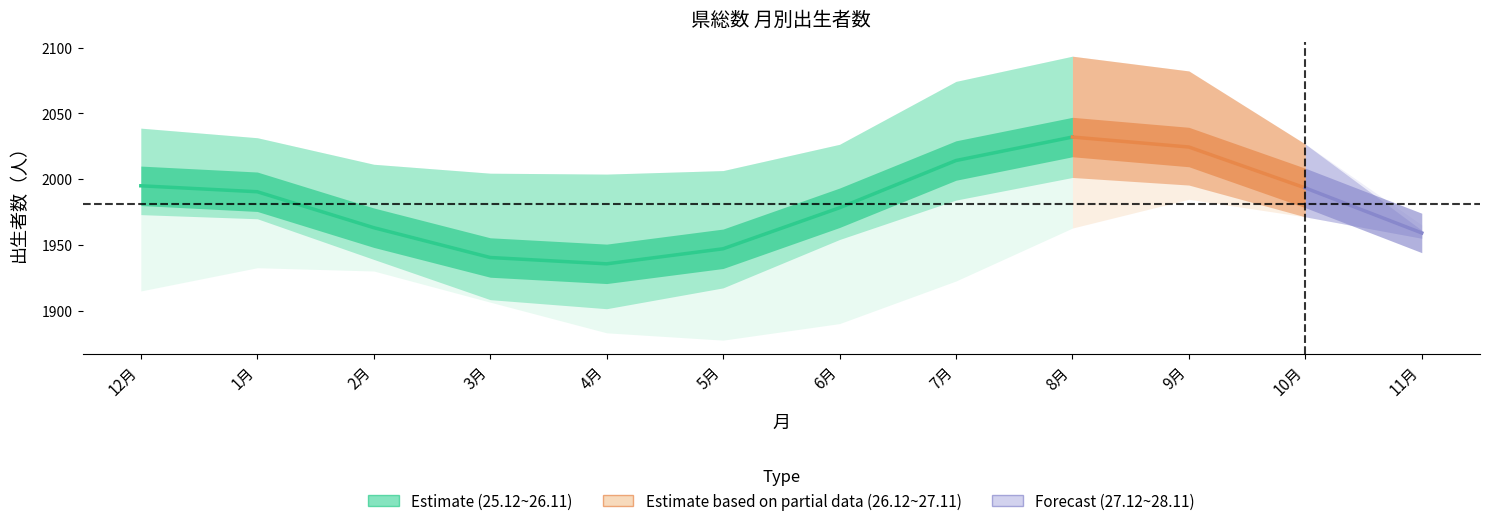

Where is the first local minimum?

4月